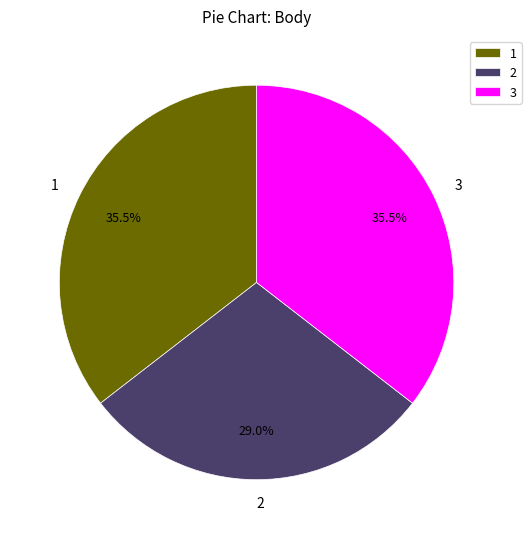

What is the ratio of the value at 2 to the value at 1?

0.8